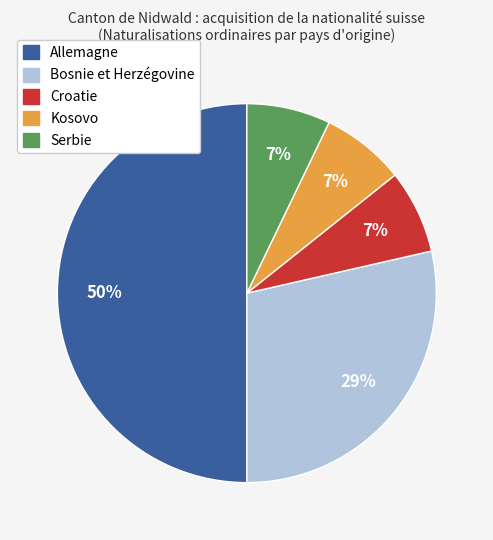

To the nearest percent, what is the difference between the largest and smallest slice percentages?

43%